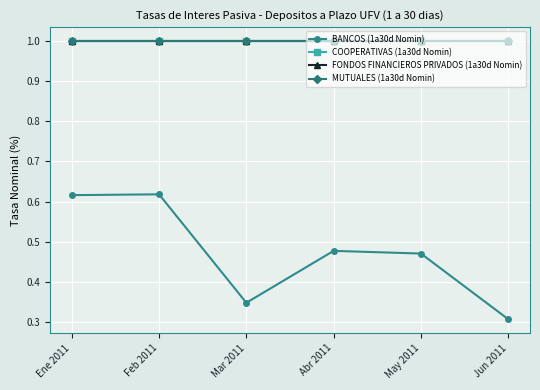

Where is the first local maximum for COOPERATIVAS (1a30d Nomin)?

May 2011